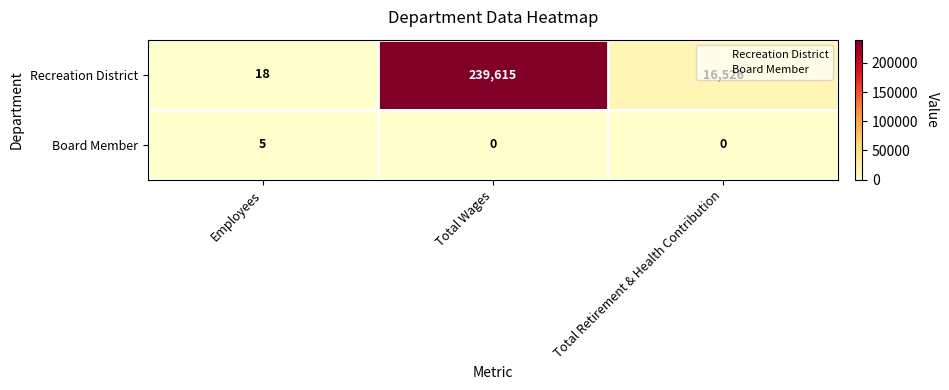

What is the average value of the Recreation District series?

85386